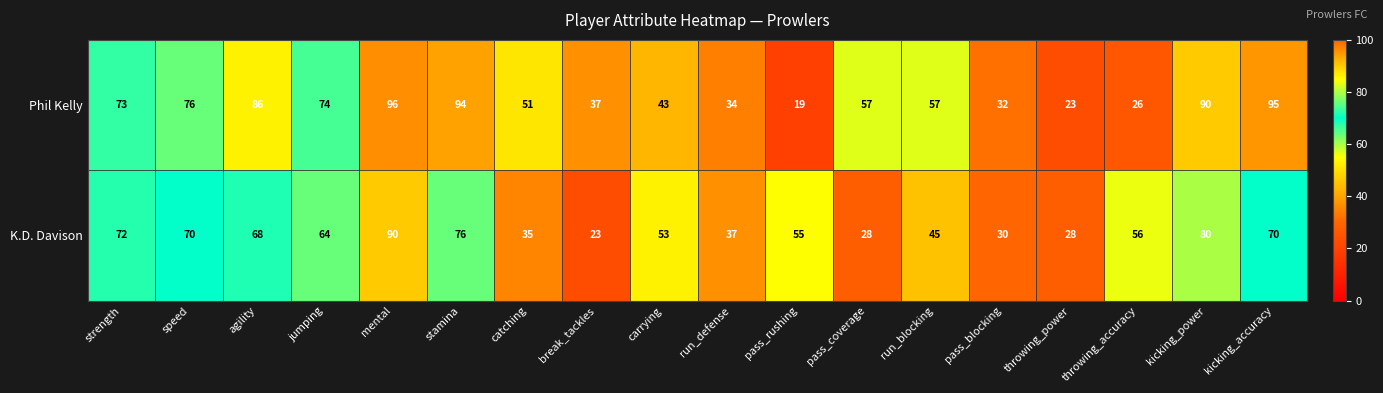

Rank the series by their maximum value, from lowest to highest.

K.D. Davison, Phil Kelly